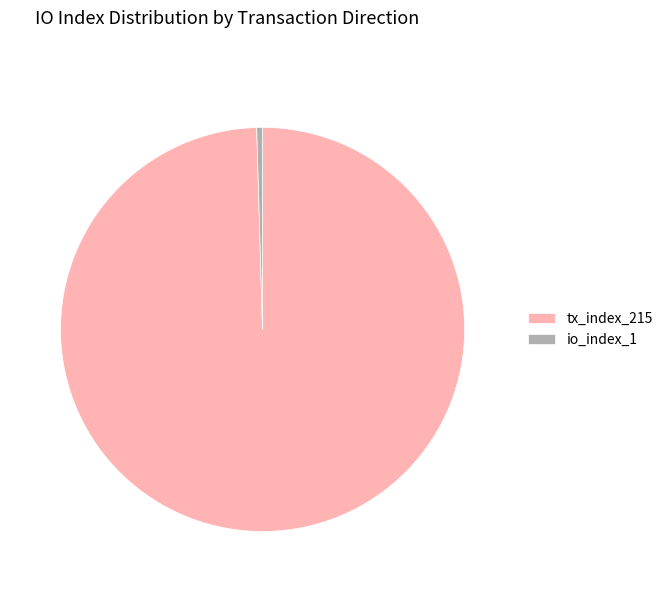

What is the smallest slice in the pie chart?

io_index_1